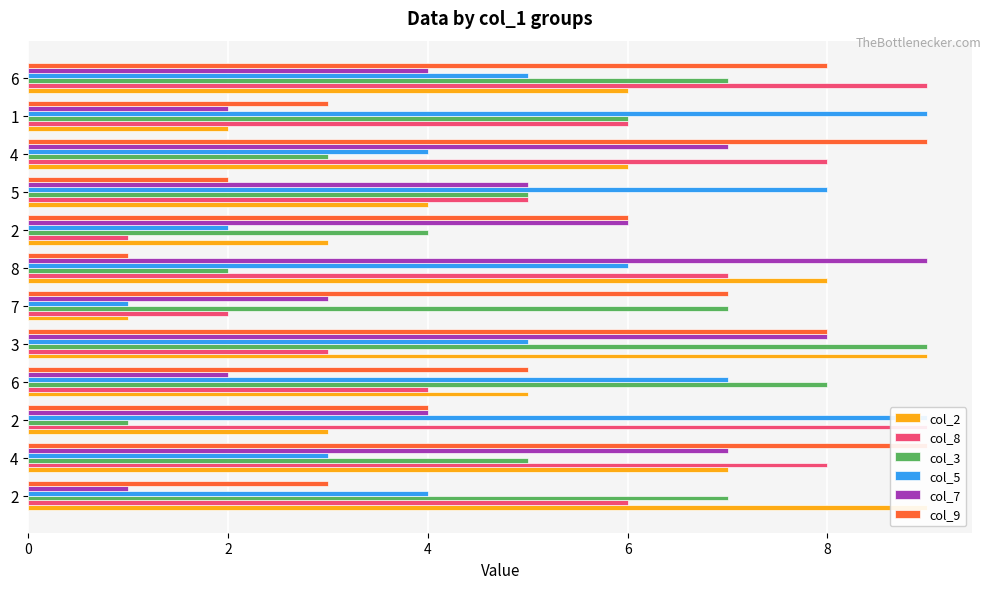

Are the bars grouped side by side (vs. stacked)?

Yes